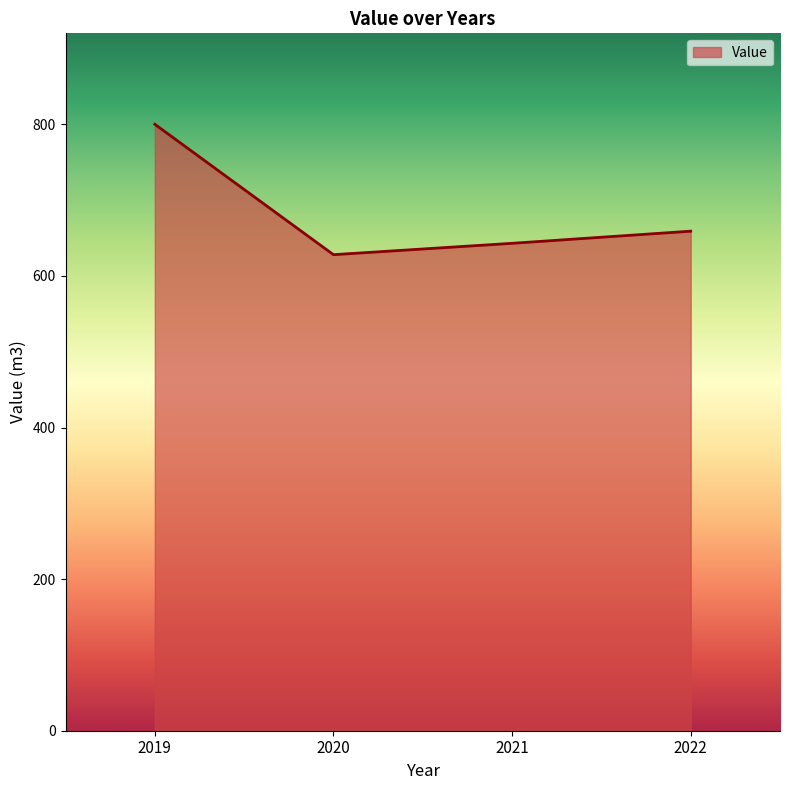

What is the smallest value displayed?

628